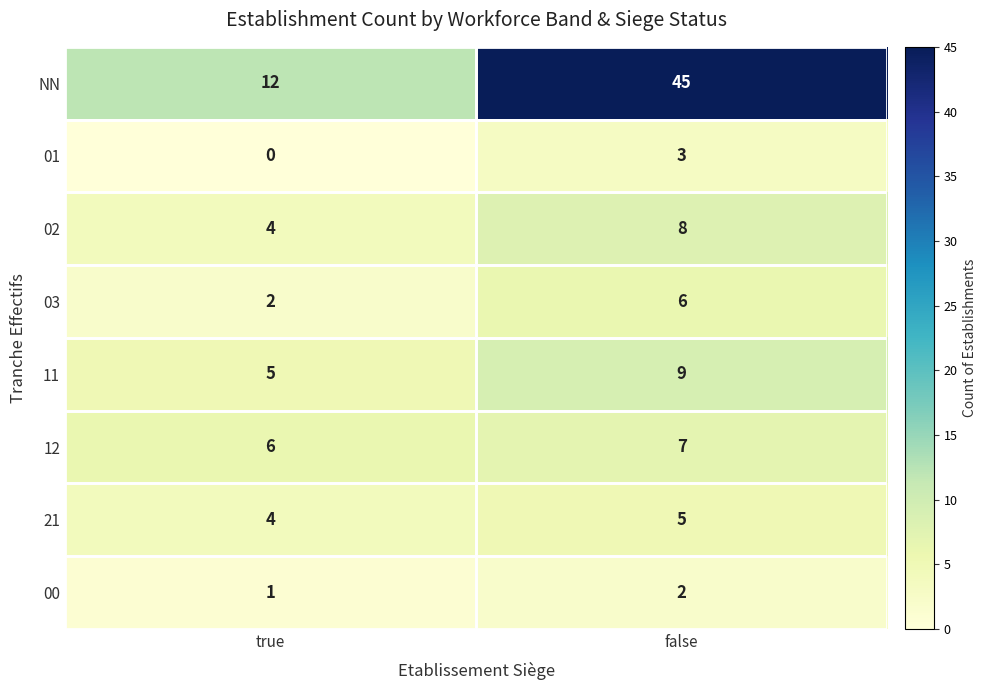

At how many categories does at least one series exceed 8?

2